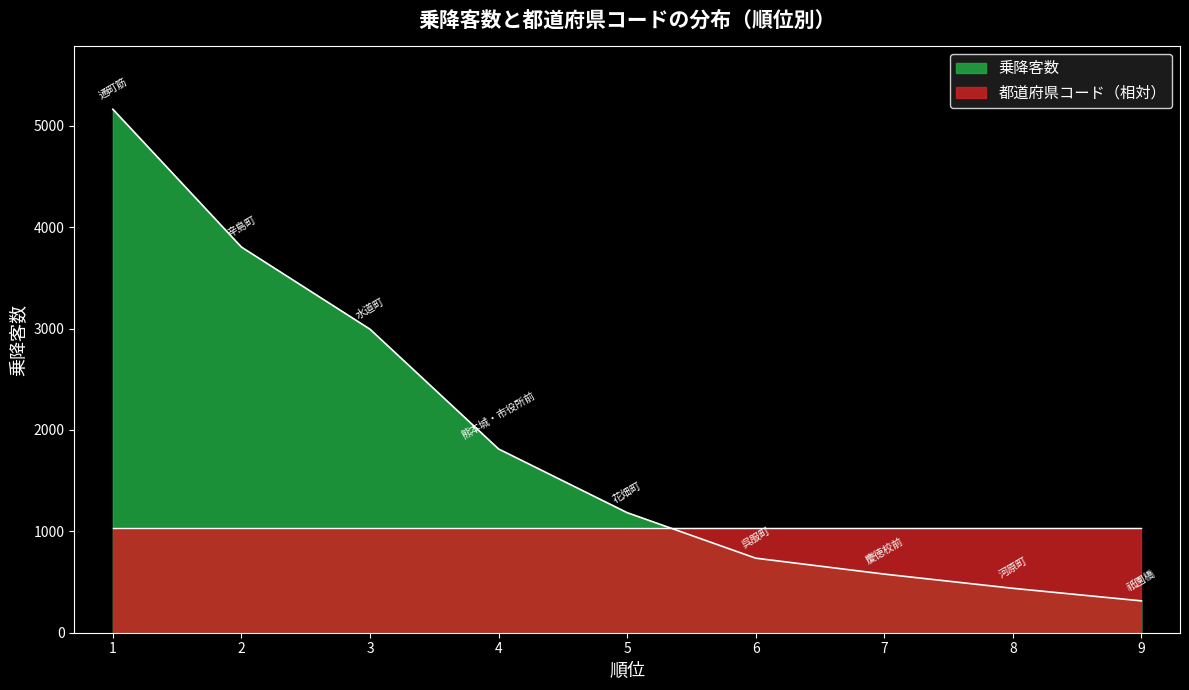

What is the ratio of the value at 3 to the value at 2?

0.8